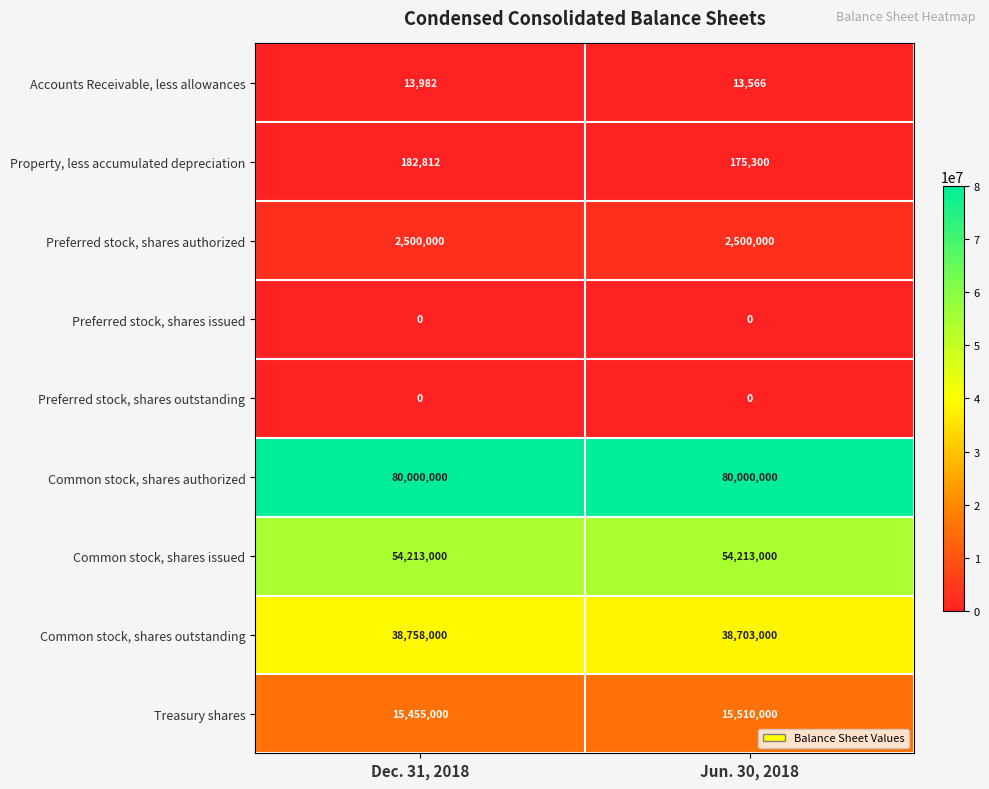

Is the value of Preferred stock, shares authorized at Jun. 30, 2018 greater than the value of Common stock, shares authorized at Dec. 31, 2018?

No